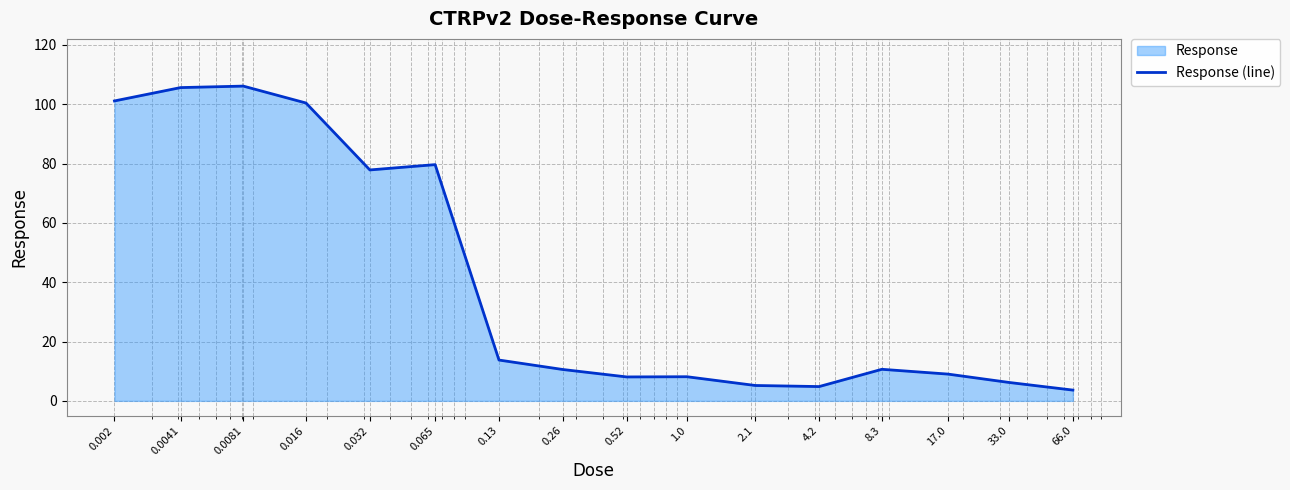

Read the value at 2.1.

5.2